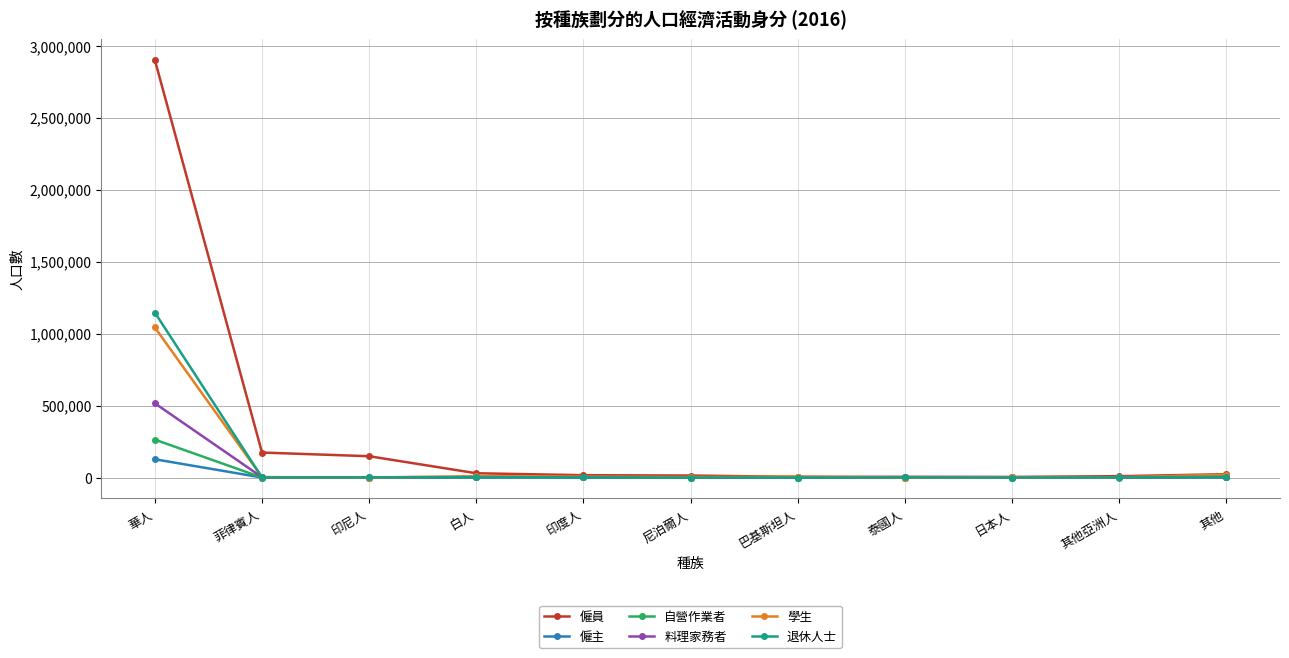

At which category is the sum across all series the highest?

華人